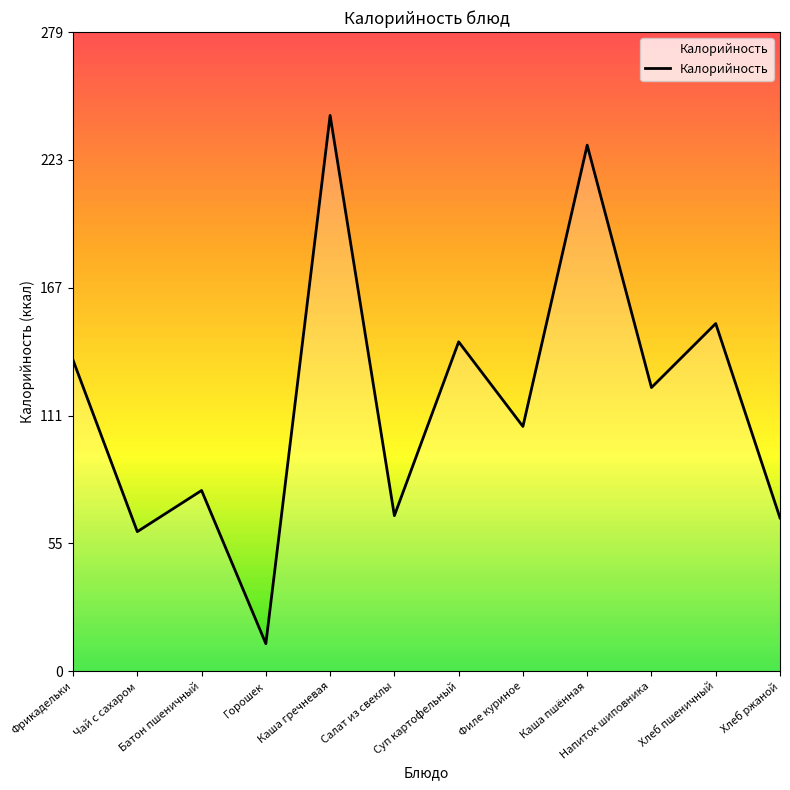

Approximately how many times larger is the value at Каша пшённая compared to Хлеб пшеничный?

1.5